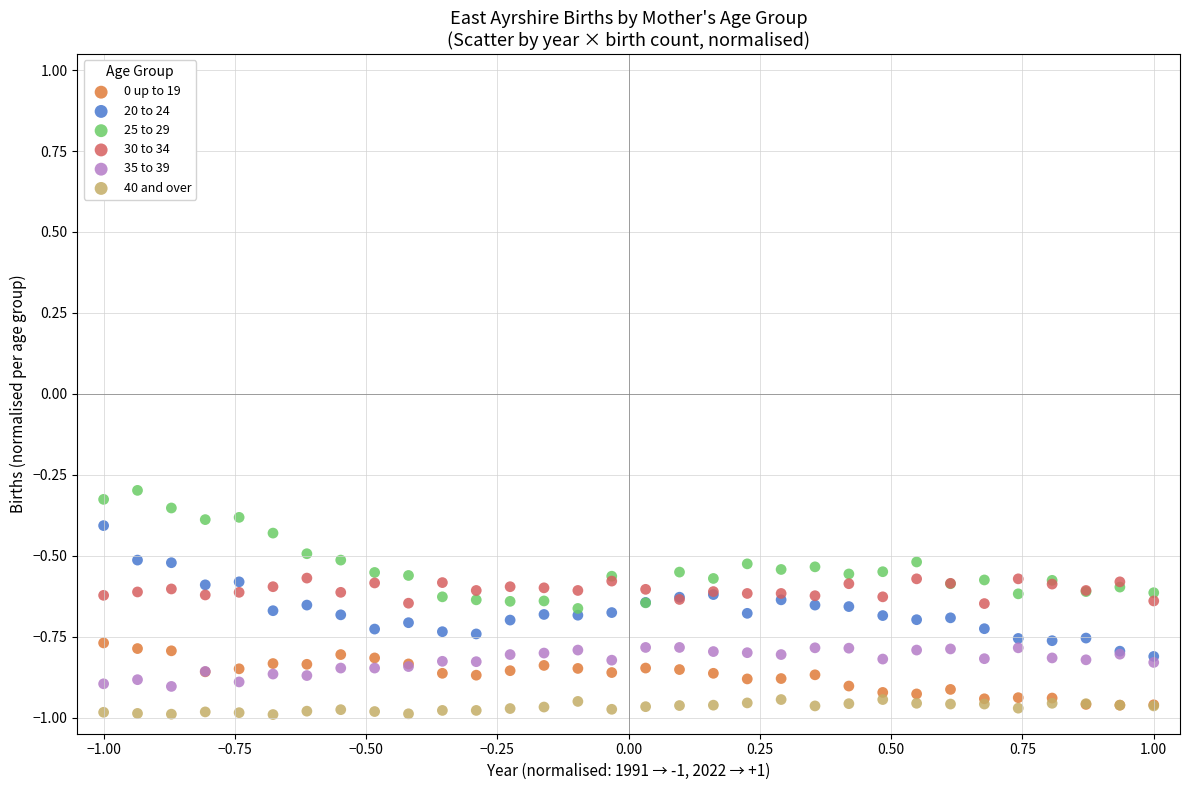

What are all the series names shown in the legend?

0 up to 19, 20 to 24, 25 to 29, 30 to 34, 35 to 39, 40 and over